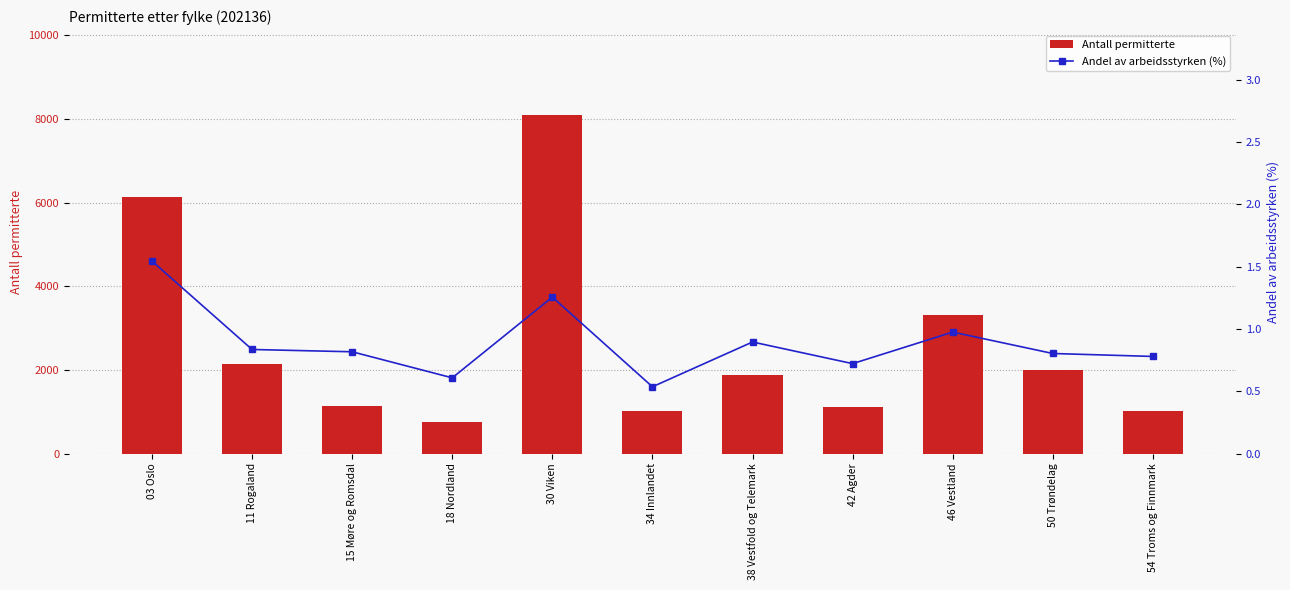

What is the difference between the maximum and minimum values in the Antall permitterte series?

7345